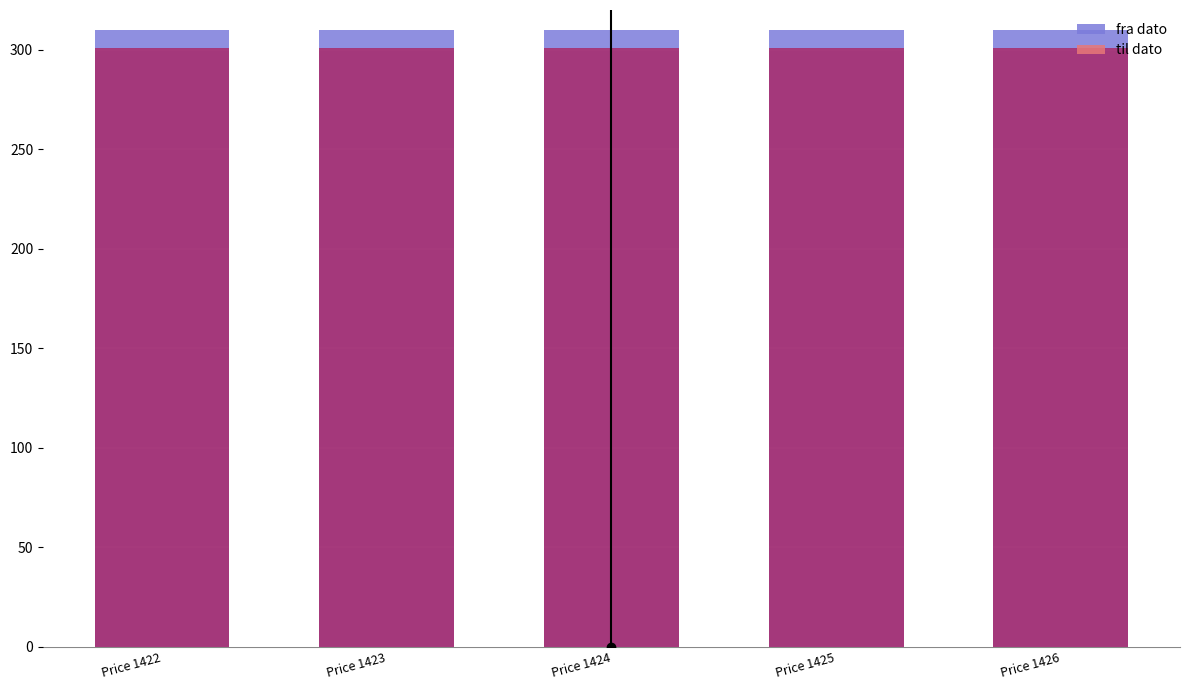

Rank the series by their average value, from highest to lowest.

fra dato, til dato